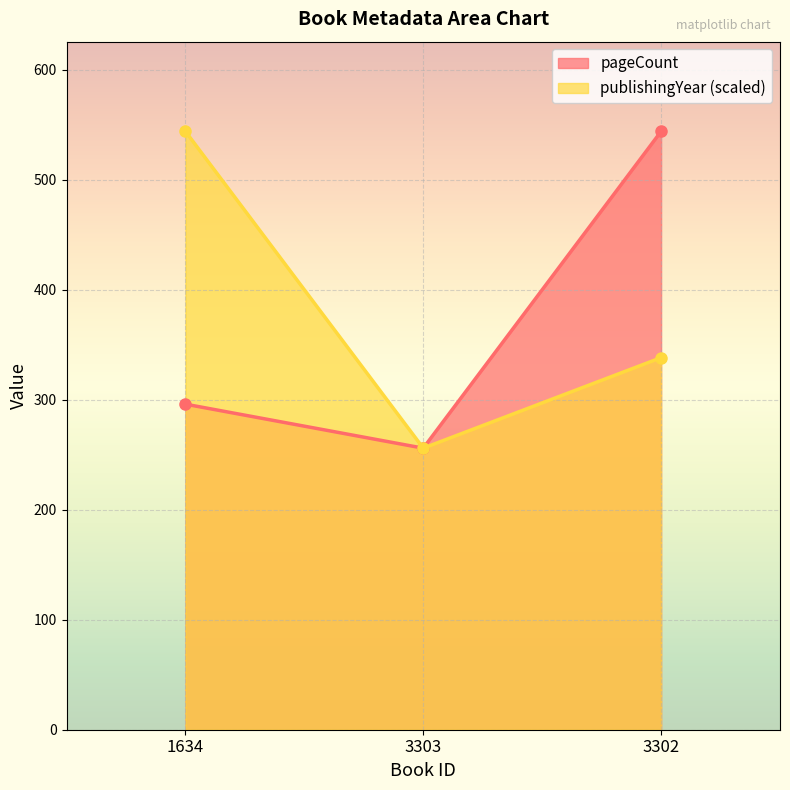

Rank the series by their maximum value, from highest to lowest.

pageCount, publishingYear